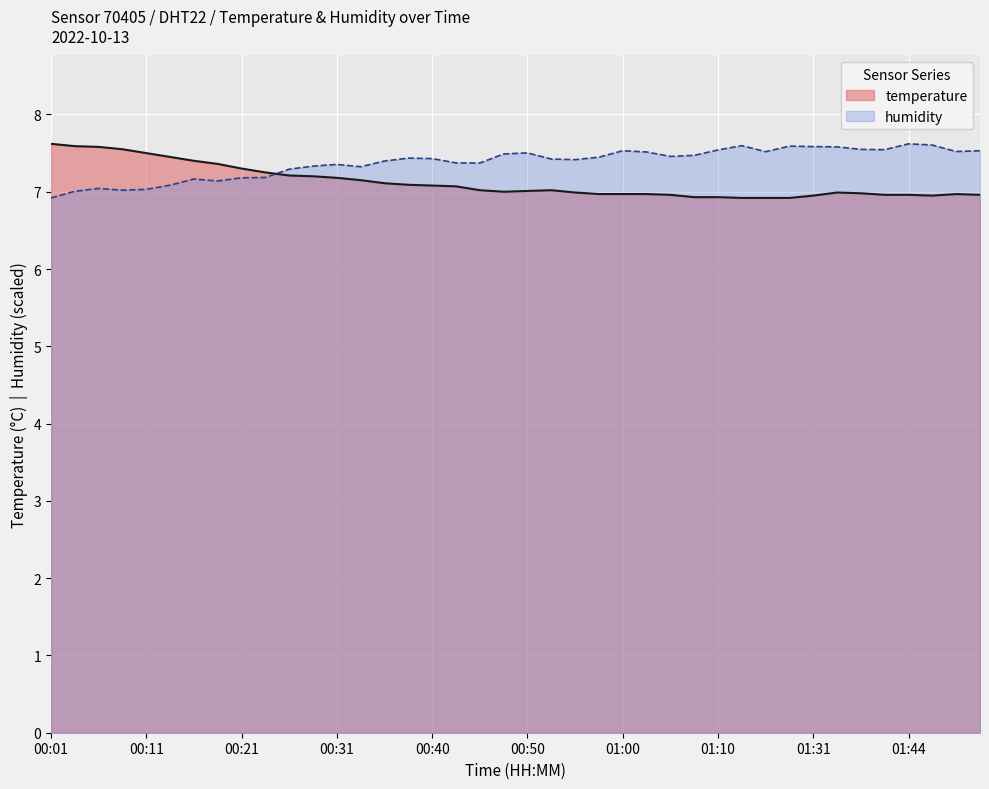

Reading left to right, what are all the values shown in this chart?

7.6	7.6	7.6	7.5	7.5	7.5	7.4	7.4	7.3	7.2	7.2	7.2	7.2	7.2	7.1	7.1	7.1	7.1	7.0	7.0	7.0	7.0	7.0	7.0	7.0	7.0	7.0	6.9	6.9	6.9	6.9	6.9	7.0	7.0	7.0	7.0	7.0	7.0	7.0	7.0